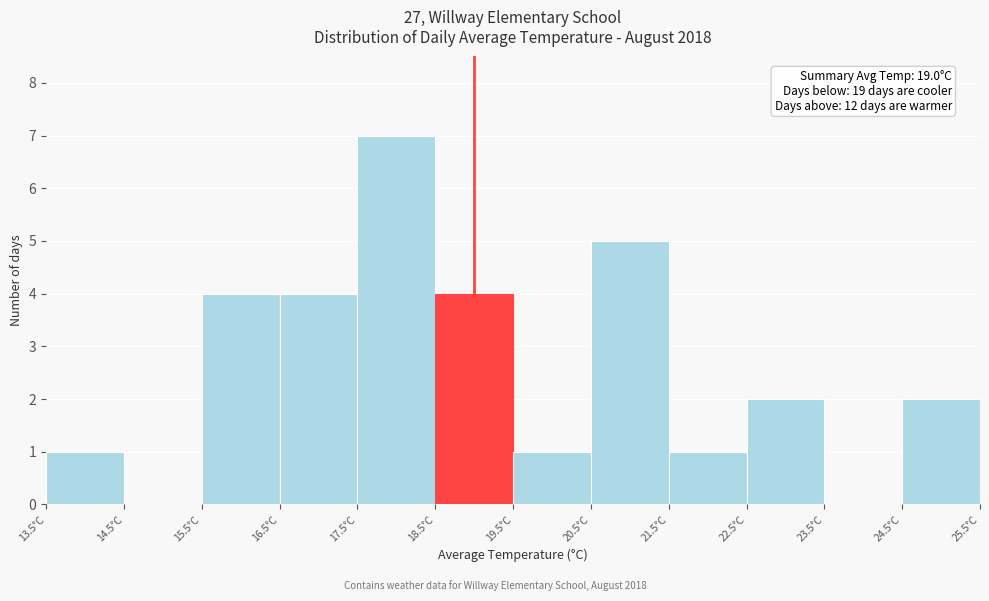

Which range on the x-axis has the tallest bar?

17.5 to 18.5